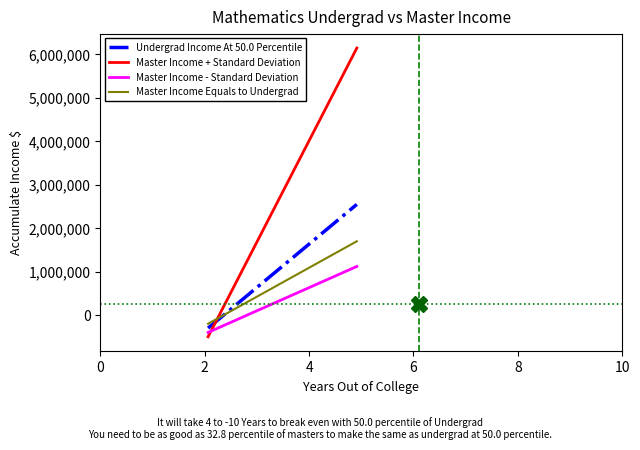

After their last crossing, which series has the higher values: Master Income + Standard Deviation or Undergrad Income At 50.0 Percentile?

Master Income + Standard Deviation